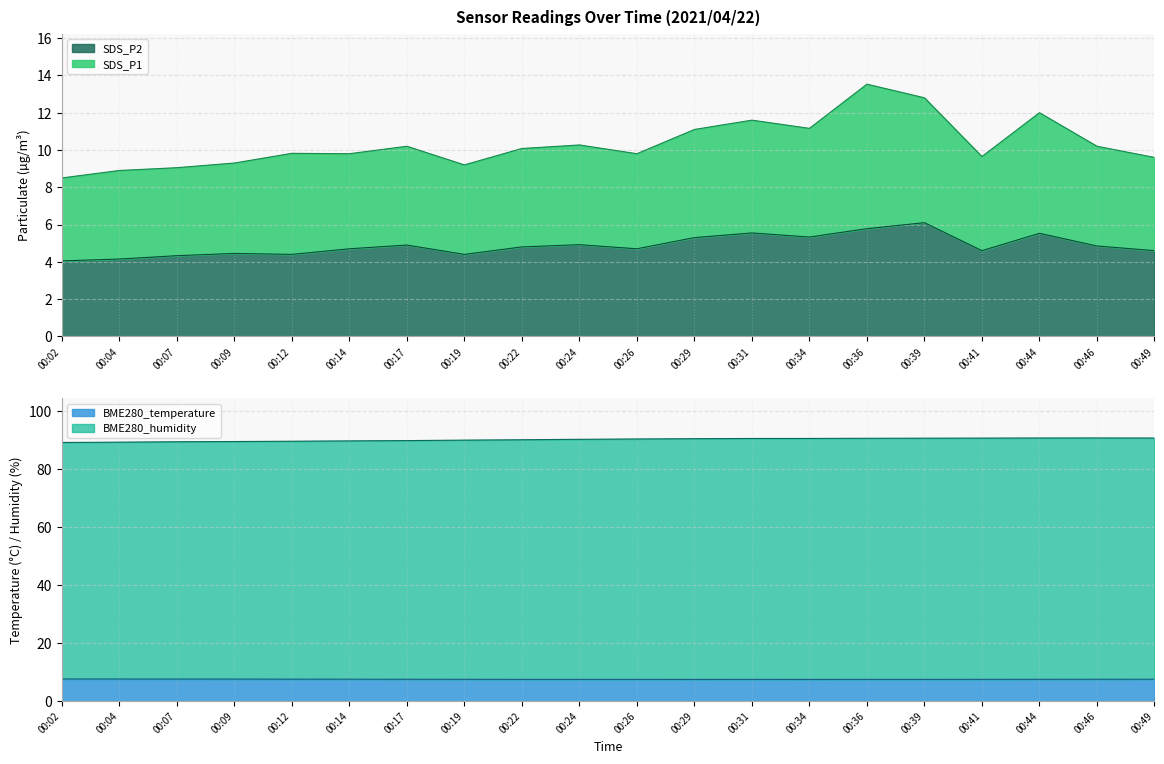

Reading left to right, transcribe all the data shown in this chart.

SDS_P1: 8.5	8.9	9.1	9.3	9.8	9.8	10.2	9.2	10.1	10.3	9.8	11.1	11.6	11.2	13.5	12.8	9.6	12.0	10.2	9.6
SDS_P2: 4.0	4.2	4.3	4.5	4.4	4.7	4.9	4.4	4.8	4.9	4.7	5.3	5.5	5.3	5.8	6.1	4.6	5.5	4.8	4.6
BME280_temperature: 7.7	7.6	7.6	7.6	7.6	7.6	7.5	7.5	7.5	7.5	7.5	7.5	7.5	7.5	7.5	7.5	7.5	7.5	7.5	7.6
BME280_humidity: 89.2	89.3	89.5	89.6	89.7	89.8	89.9	90.1	90.2	90.3	90.5	90.5	90.6	90.6	90.7	90.7	90.8	90.8	90.8	90.8